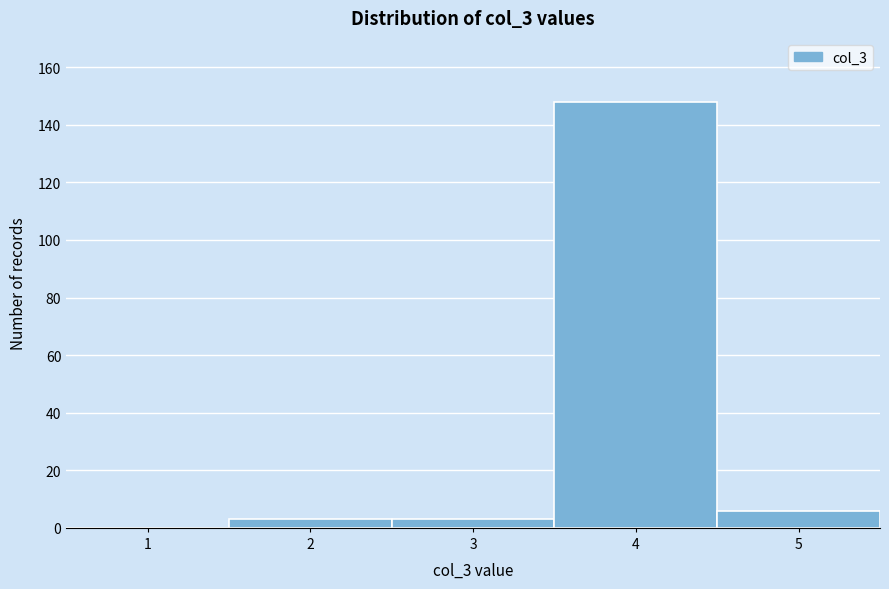

Reading left to right, list all the values displayed in this chart.

1=0	2=3	3=3	4=148	5=6